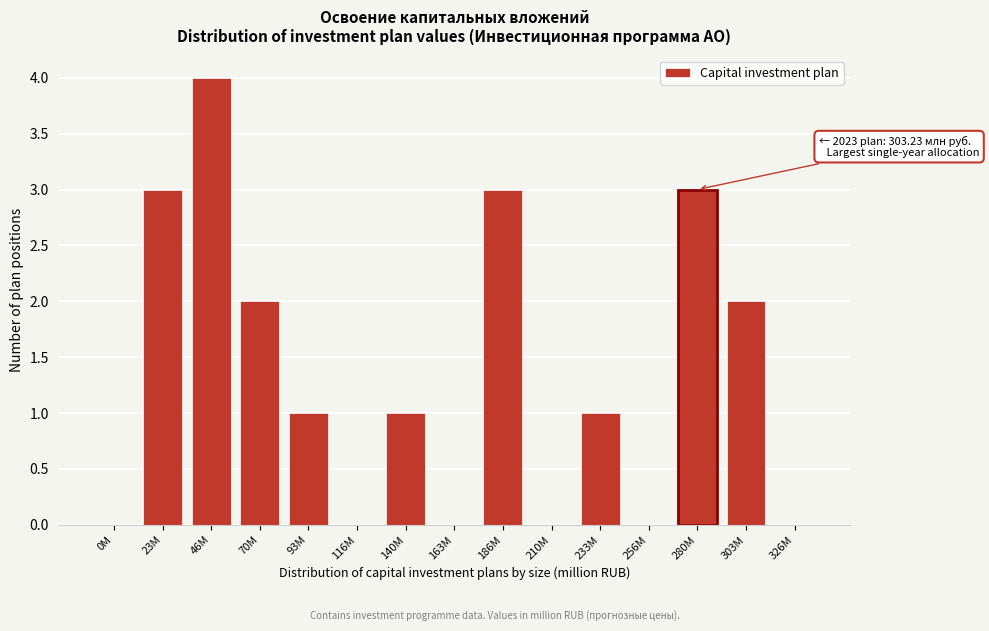

Reading left to right, extract all data points from this chart.

0M=0	23M=3	46M=4	70M=2	93M=1	116M=0	140M=1	163M=0	186M=3	210M=0	233M=1	256M=0	280M=3	303M=2	326M=0